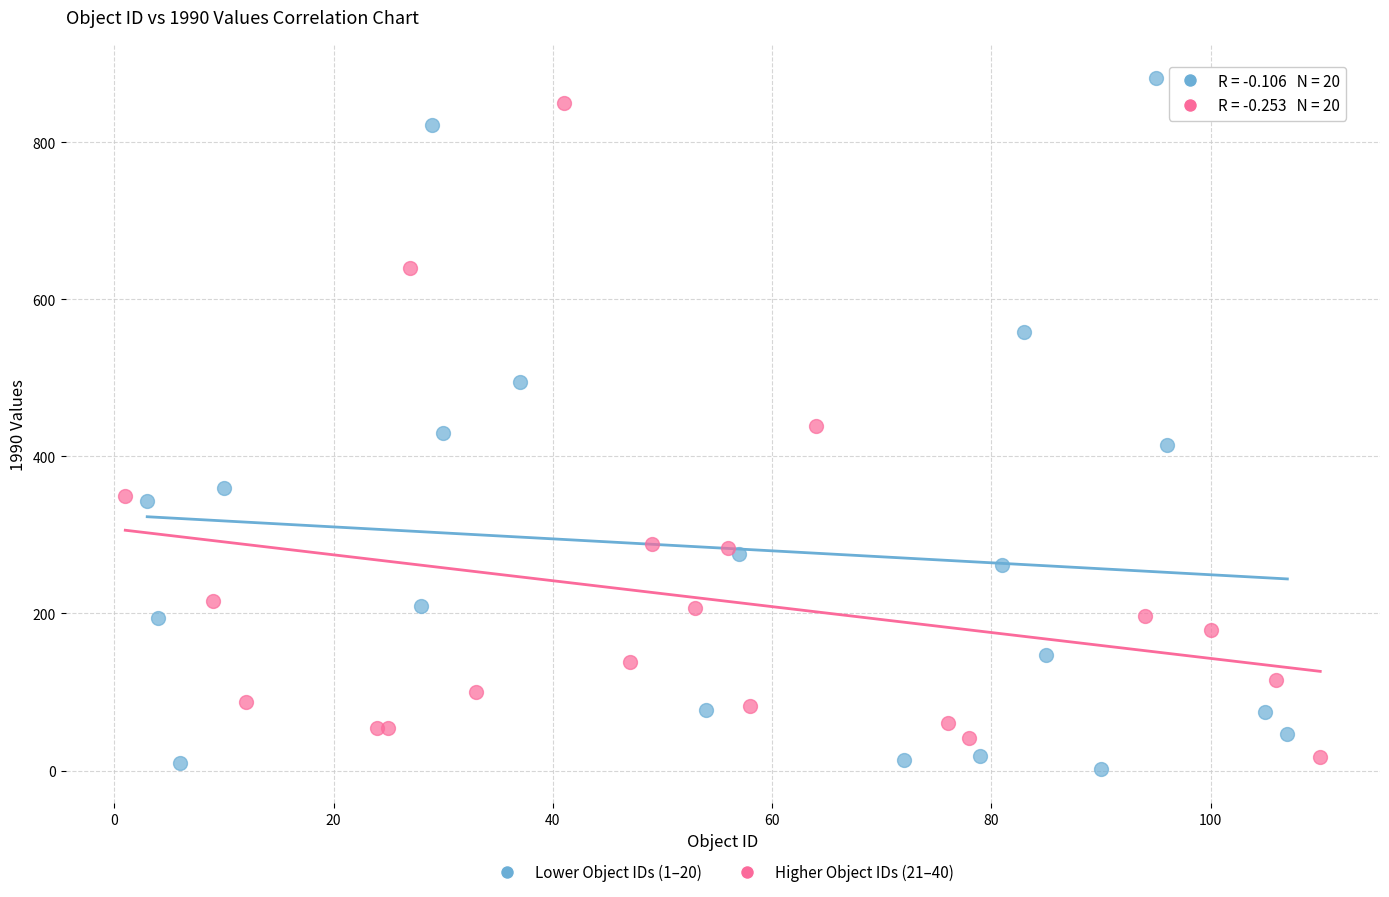

Which series has the widest spread of Y values?

Lower Object IDs (1–20)